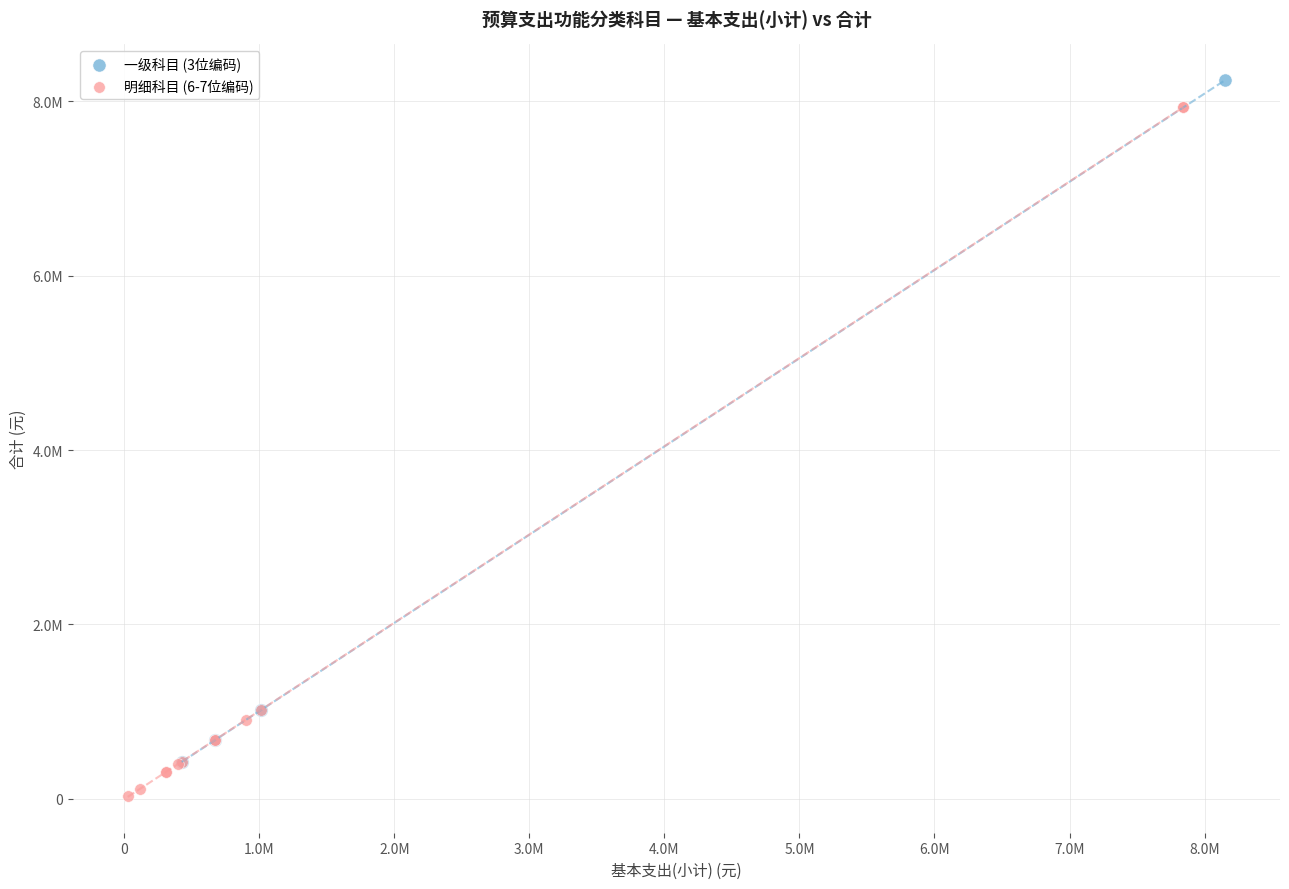

What are all the series names shown in the legend?

一级科目 (3位编码), 明细科目 (6-7位编码)